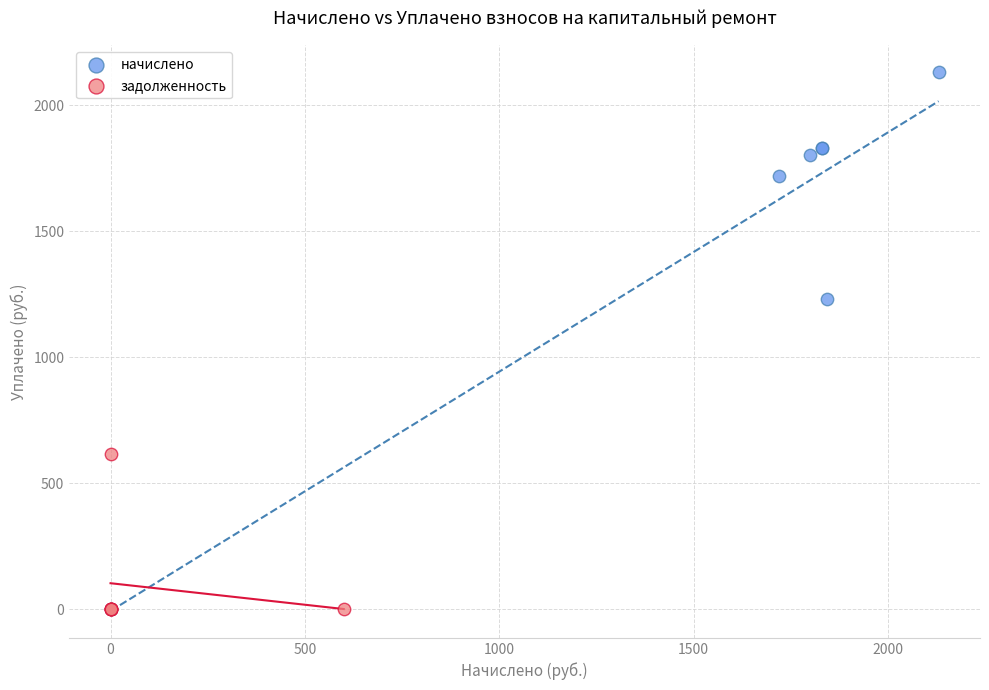

Which series reaches the maximum Y coordinate?

начислено